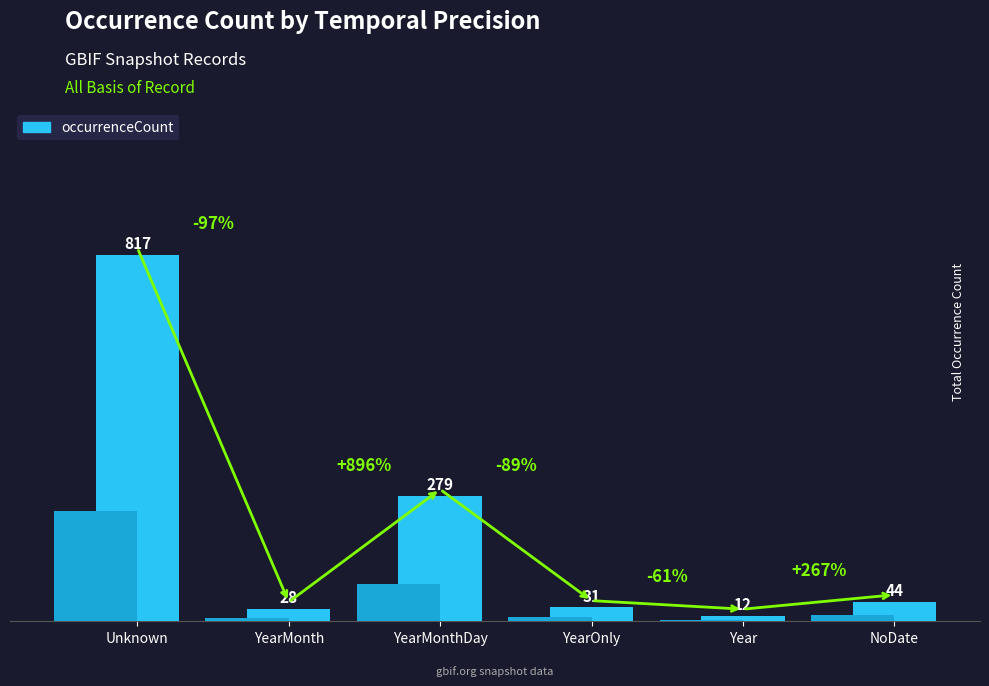

What is the difference between the maximum and minimum values?

805